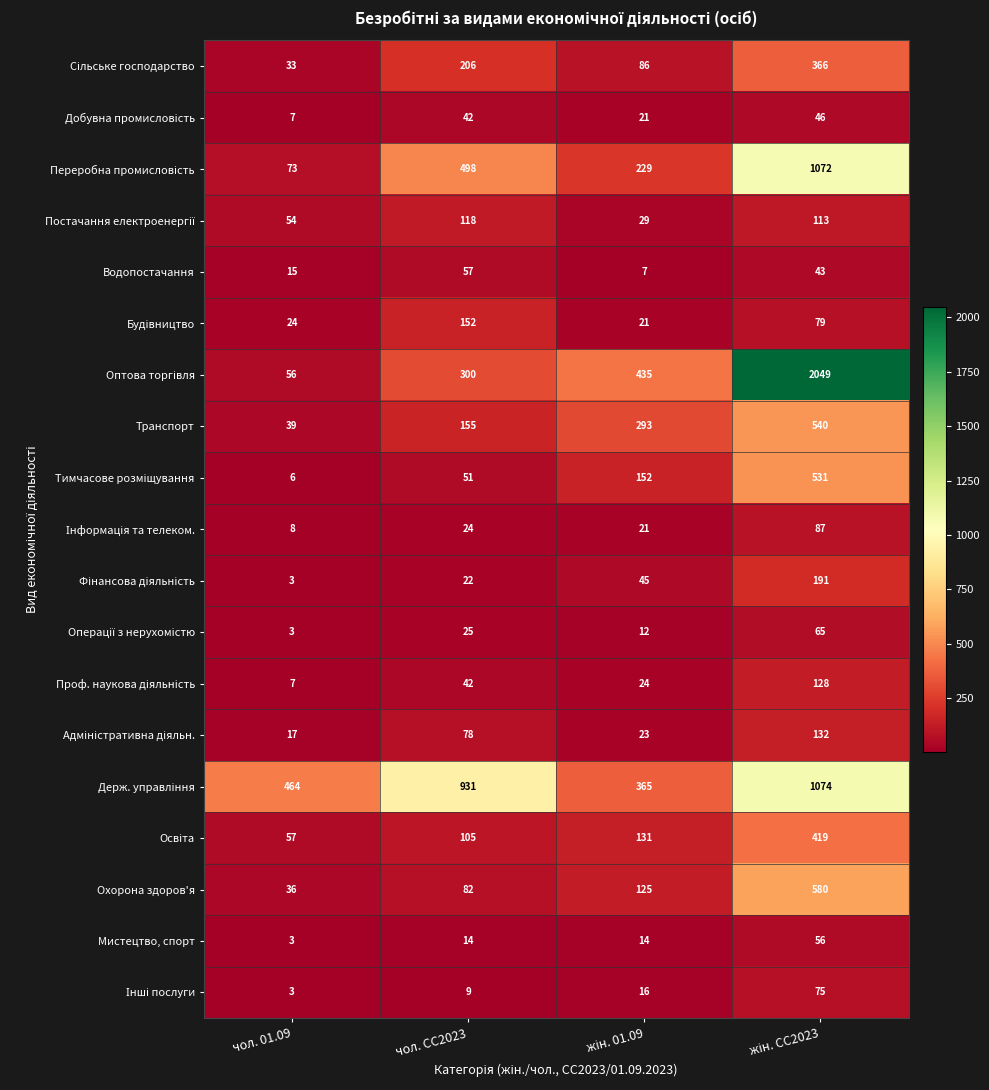

What is the difference between the maximum and second lowest values in the Транспорт series?

385